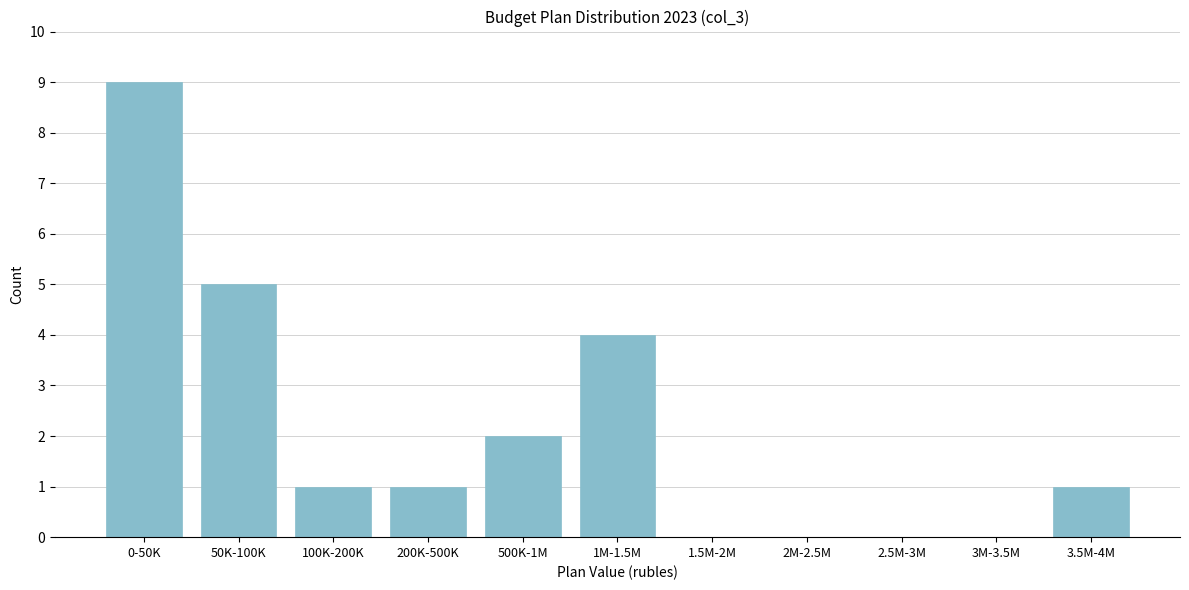

Reading left to right, extract all data points from this chart.

0-50K=9	50K-100K=5	100K-200K=1	200K-500K=1	500K-1M=2	1M-1.5M=4	1.5M-2M=0	2M-2.5M=0	2.5M-3M=0	3M-3.5M=0	3.5M-4M=1